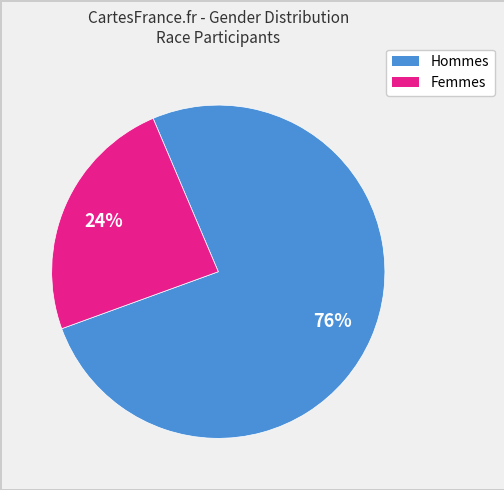

To the nearest percent, what is the difference between the largest and smallest slice percentages?

52%